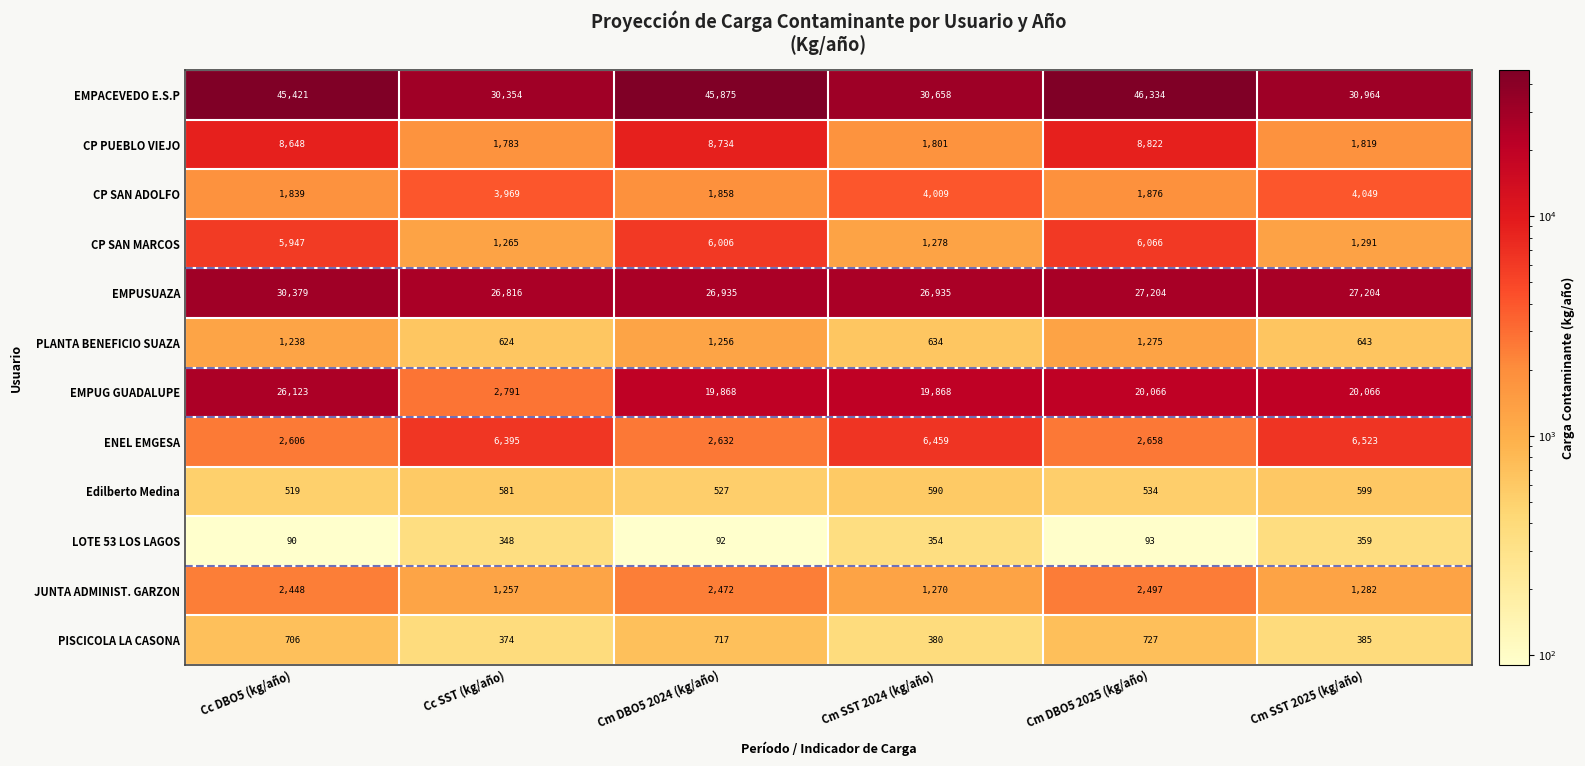

At which category is the sum across all series the highest?

Cc DBO5 (kg/año)